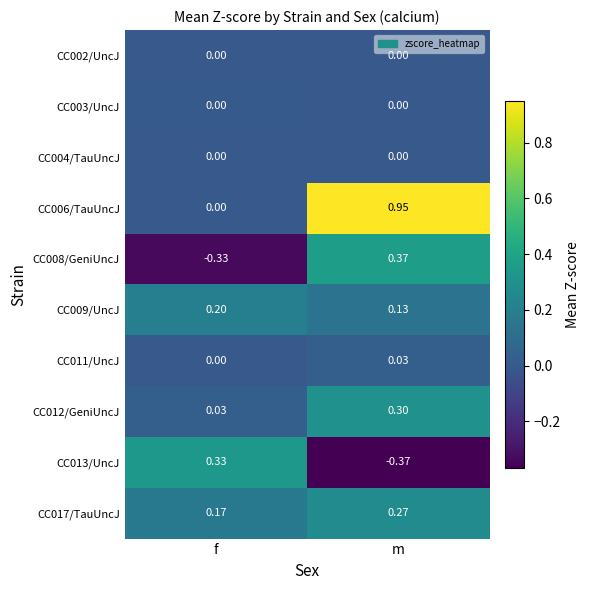

Which category has the lowest value in the CC008/GeniUncJ series?

f